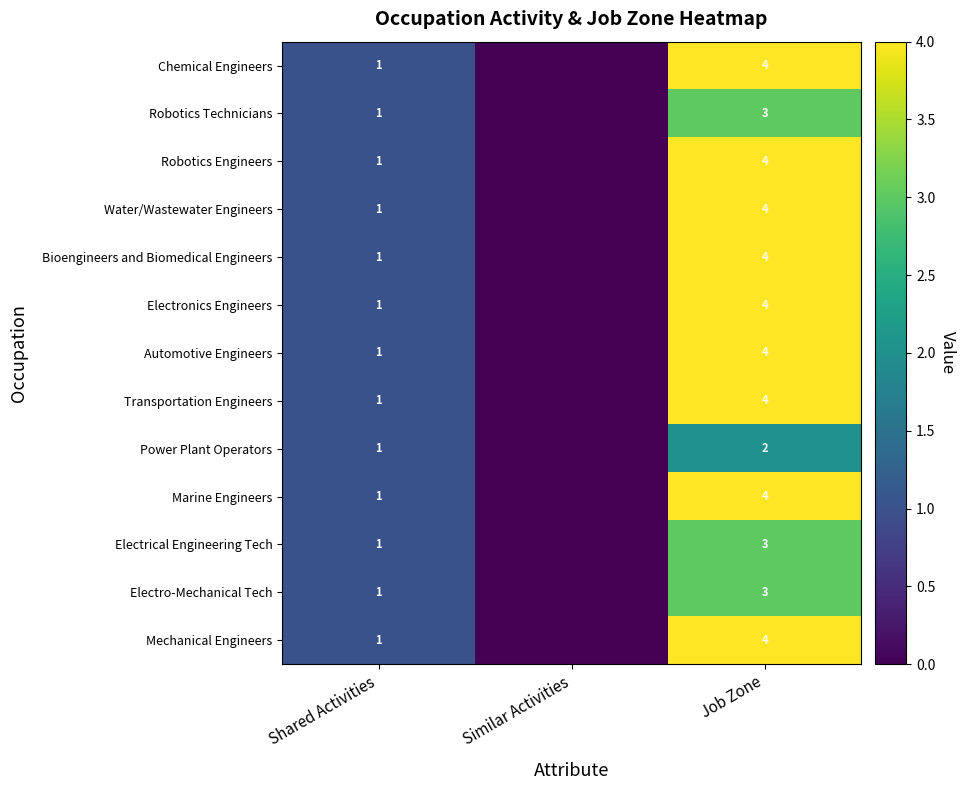

Is the value of Power Plant Operators at Shared Activities greater than the value of Electrical Engineering Tech at Job Zone?

No